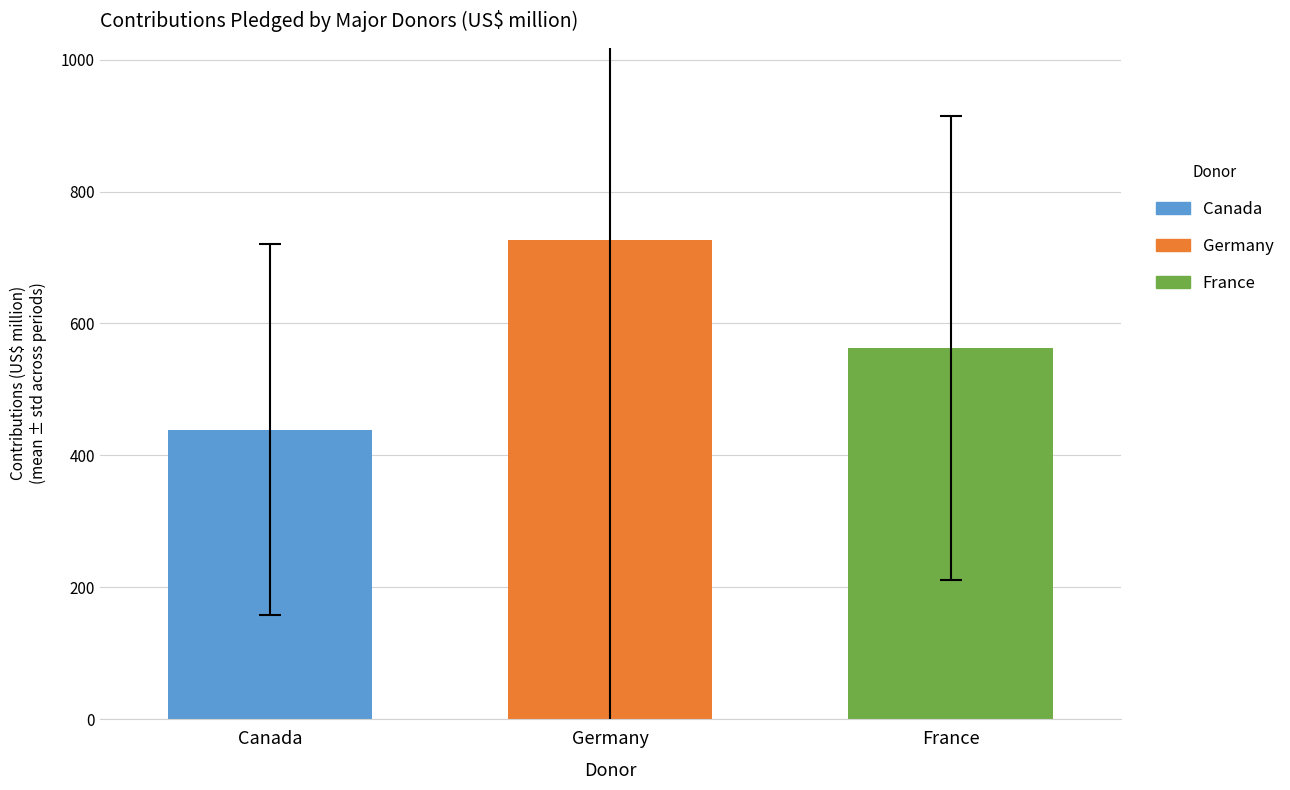

The value of France at Germany is 288.7. True or false?

False